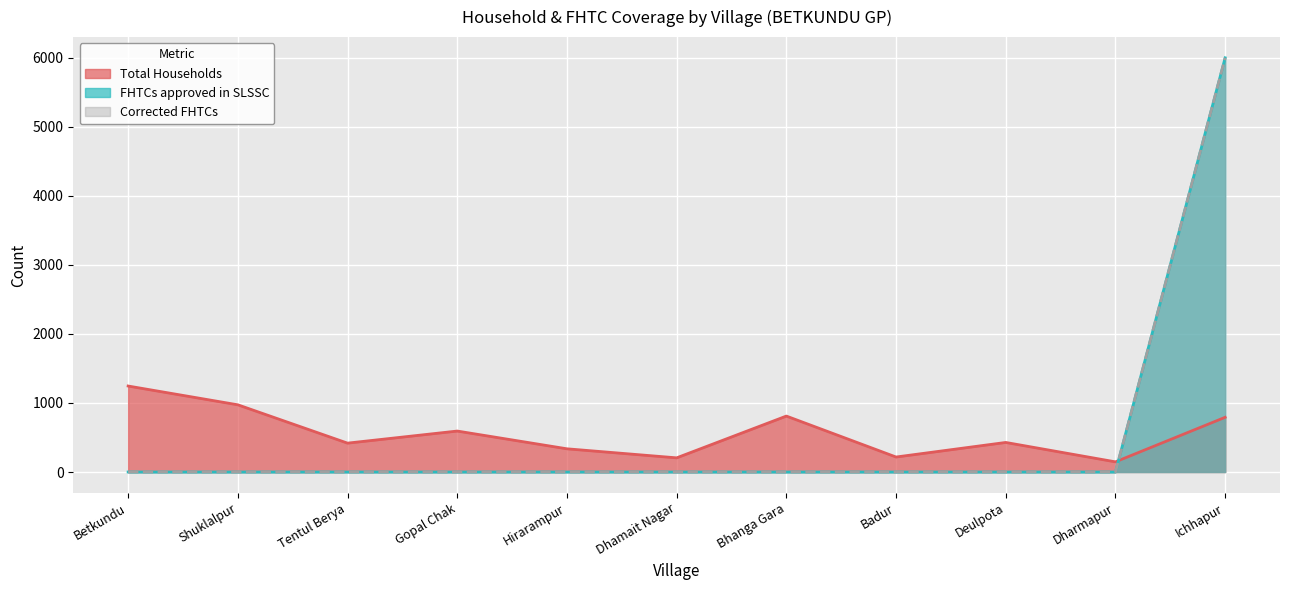

What is the difference between the maximum and minimum values in the Total Households series?

1098